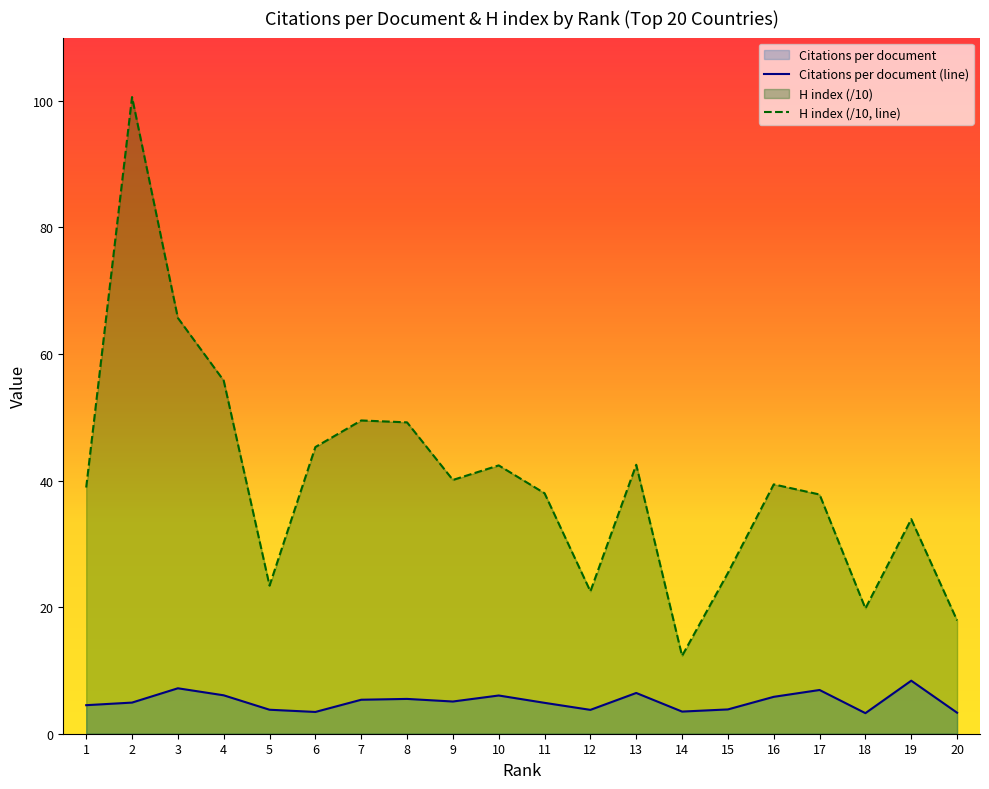

Reading left to right, what are all the values shown in this chart?

Citations per document: 4.5	4.9	7.2	6.1	3.8	3.4	5.4	5.5	5.1	6.0	4.9	3.8	6.4	3.5	3.8	5.8	6.9	3.2	8.4	3.3
H index (scaled): 38.9	100.6	65.7	55.8	23.4	45.3	49.5	49.2	40.1	42.4	38.0	22.5	42.5	12.3	25.4	39.4	37.8	19.8	33.9	17.9